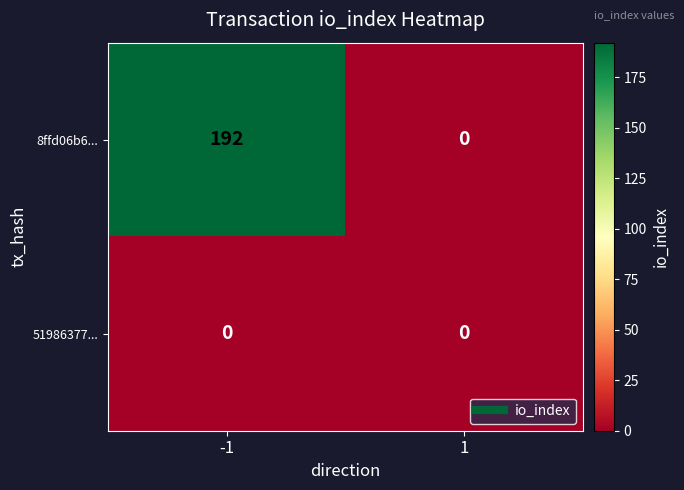

What is the difference between the 8ffd06b6... values at -1 and 1?

192